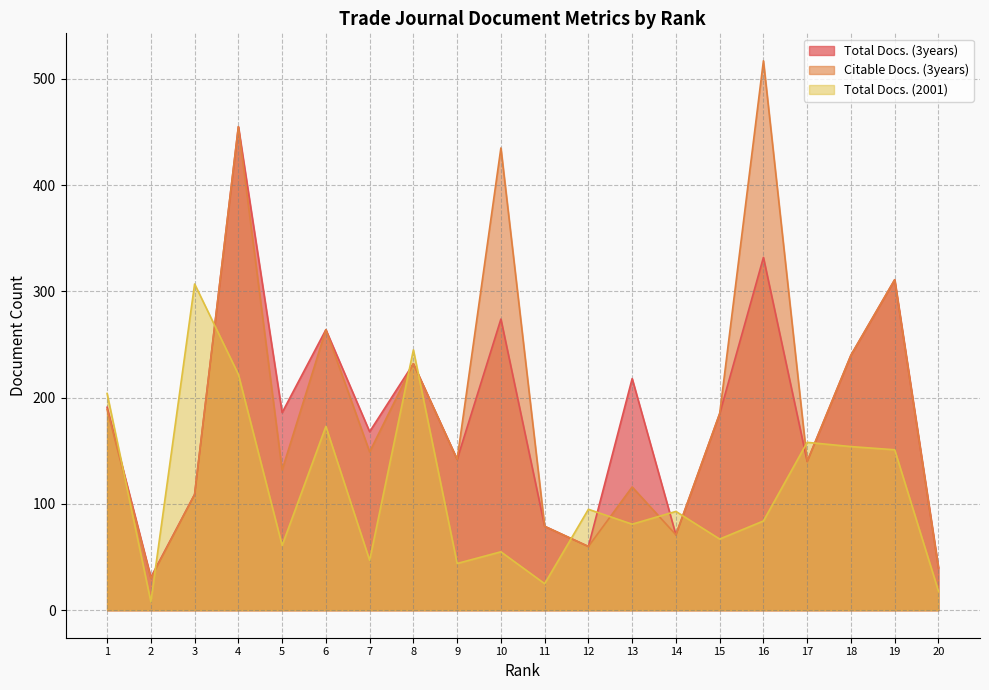

What is the maximum value for Total Docs. (3years)?

455